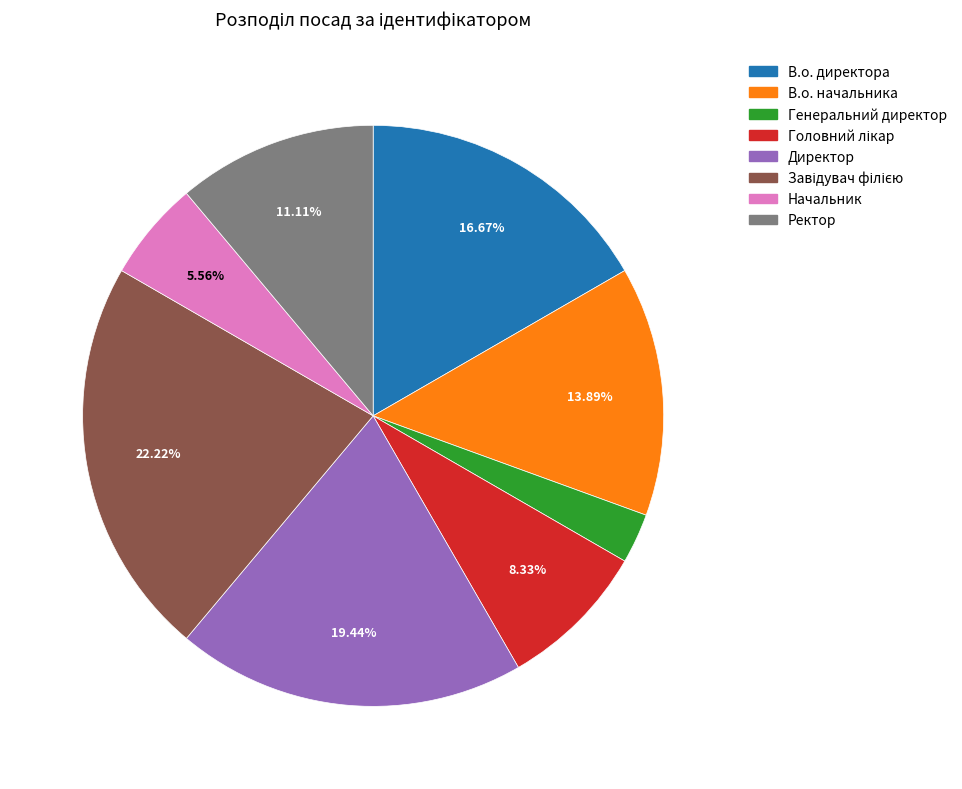

How many segments does this pie chart have?

8